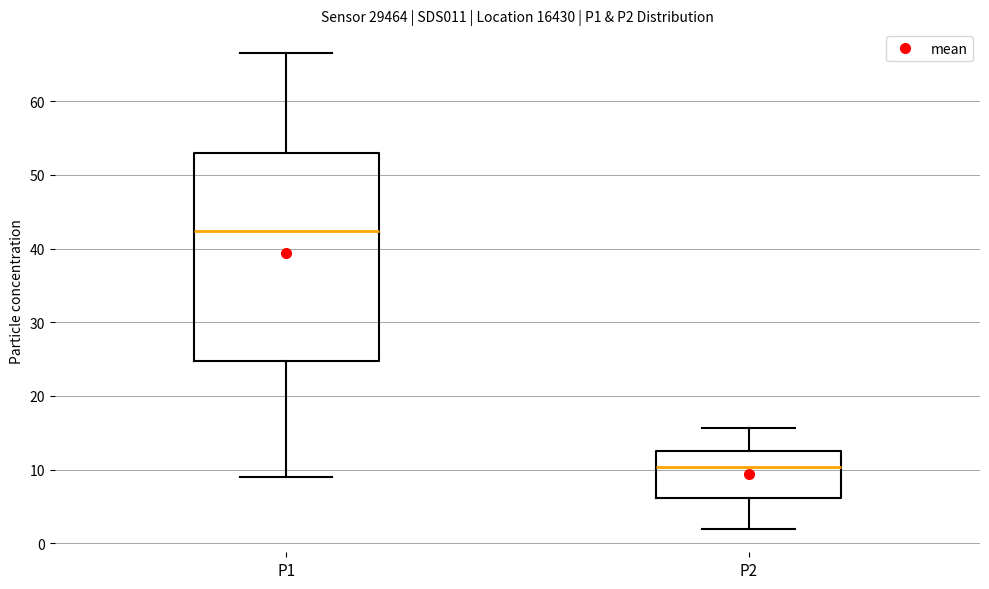

Reading left to right, transcribe this box plot: for each box, give where its median line is, the range the box spans, and where its two whiskers end, as read against the y-axis. The values are not printed on the chart, so give them approximately, as read against the axis.

P1: median 42, box 25 to 53, whiskers 9 to 67
P2: median 10, box 6 to 13, whiskers 2 to 16